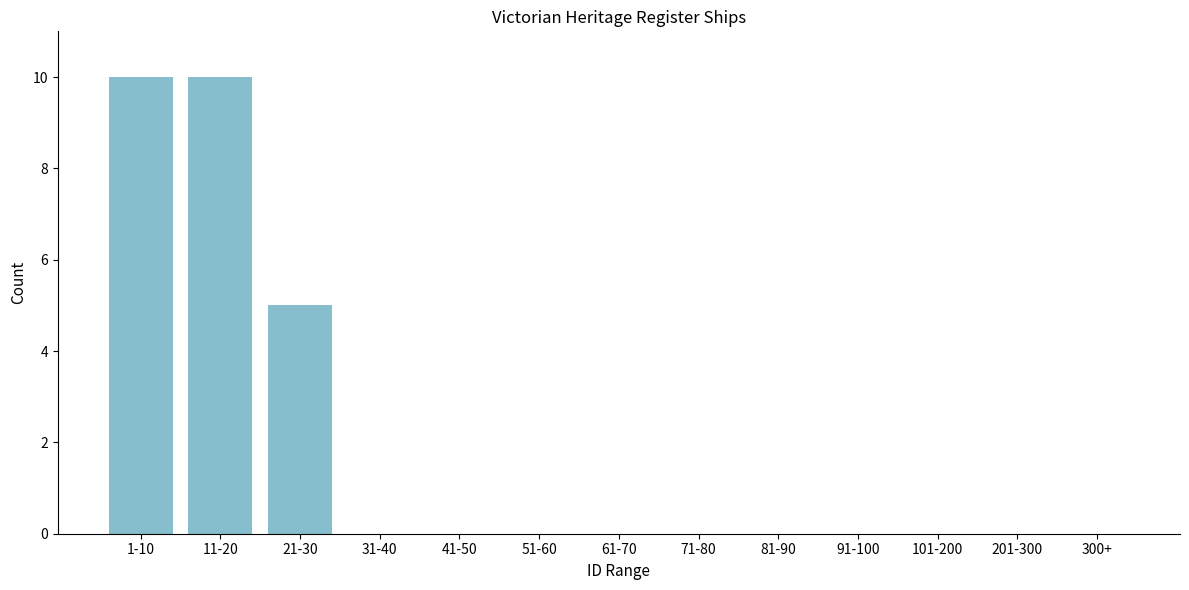

Reading left to right, list all the values displayed in this chart.

1-10=10	11-20=10	21-30=5	31-40=0	41-50=0	51-60=0	61-70=0	71-80=0	81-90=0	91-100=0	101-200=0	201-300=0	300+=0